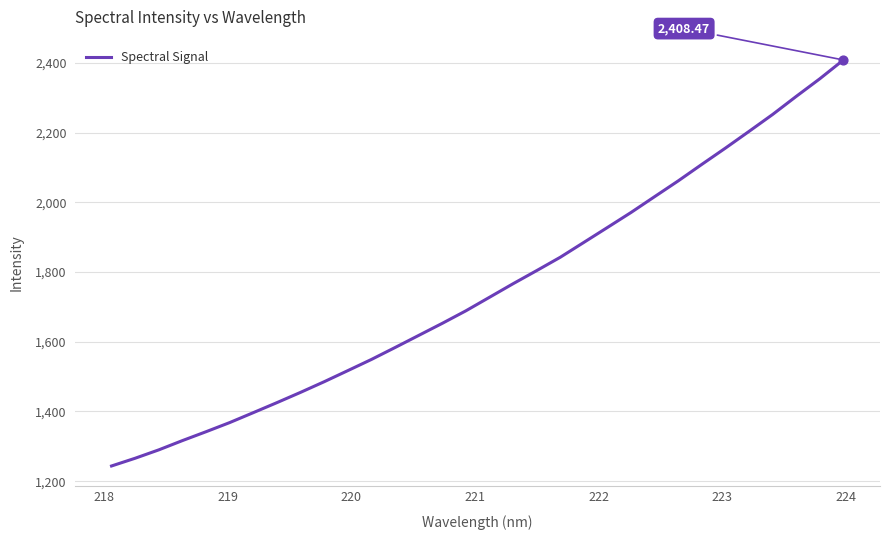

What is the difference between the maximum and minimum values?

1164.9